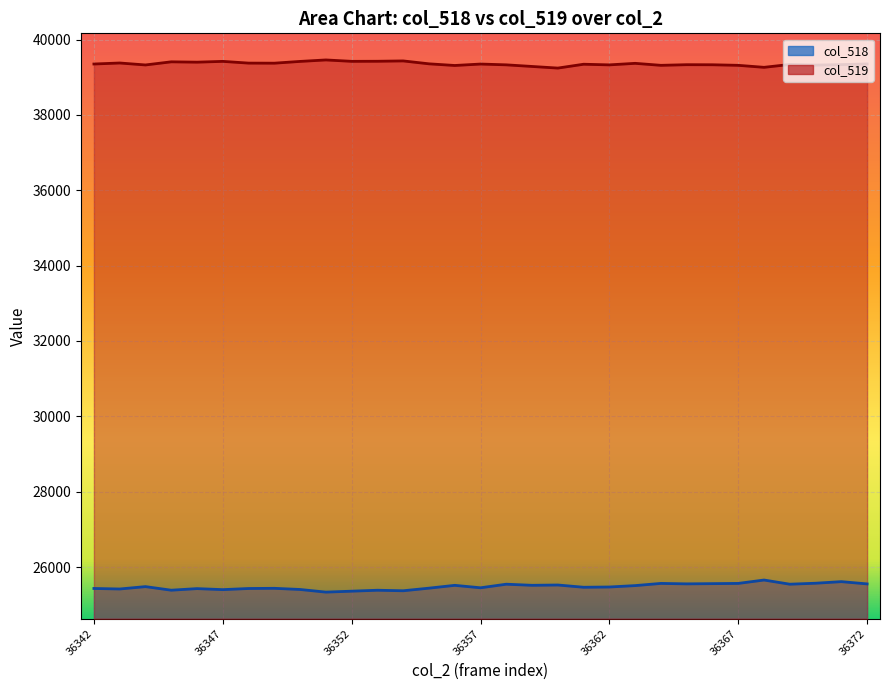

What is the average value of the col_518 line series?

25479